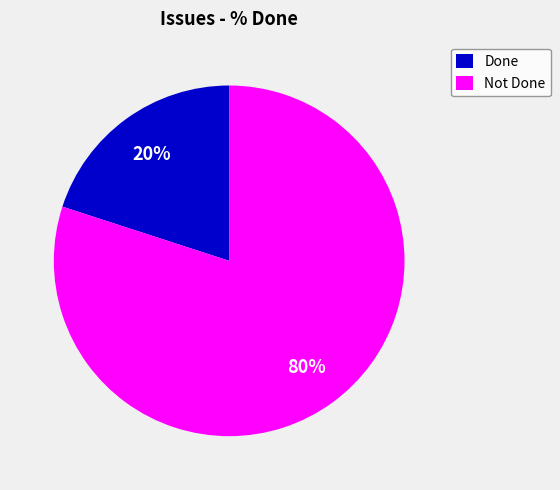

True or false: Done accounts for 30% of the total.

False